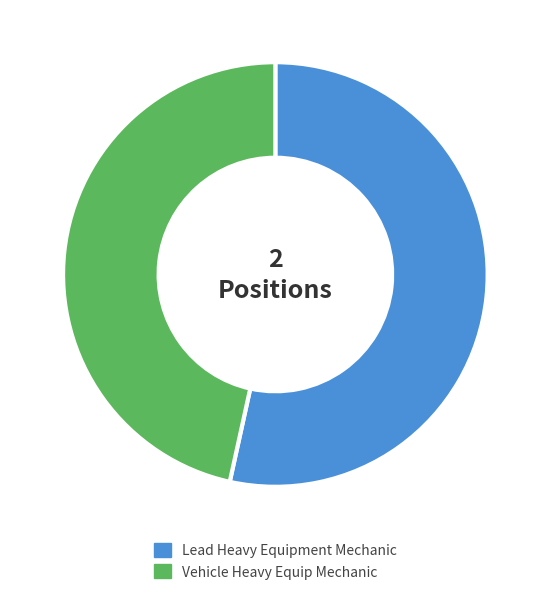

How many segments does this pie chart have?

2